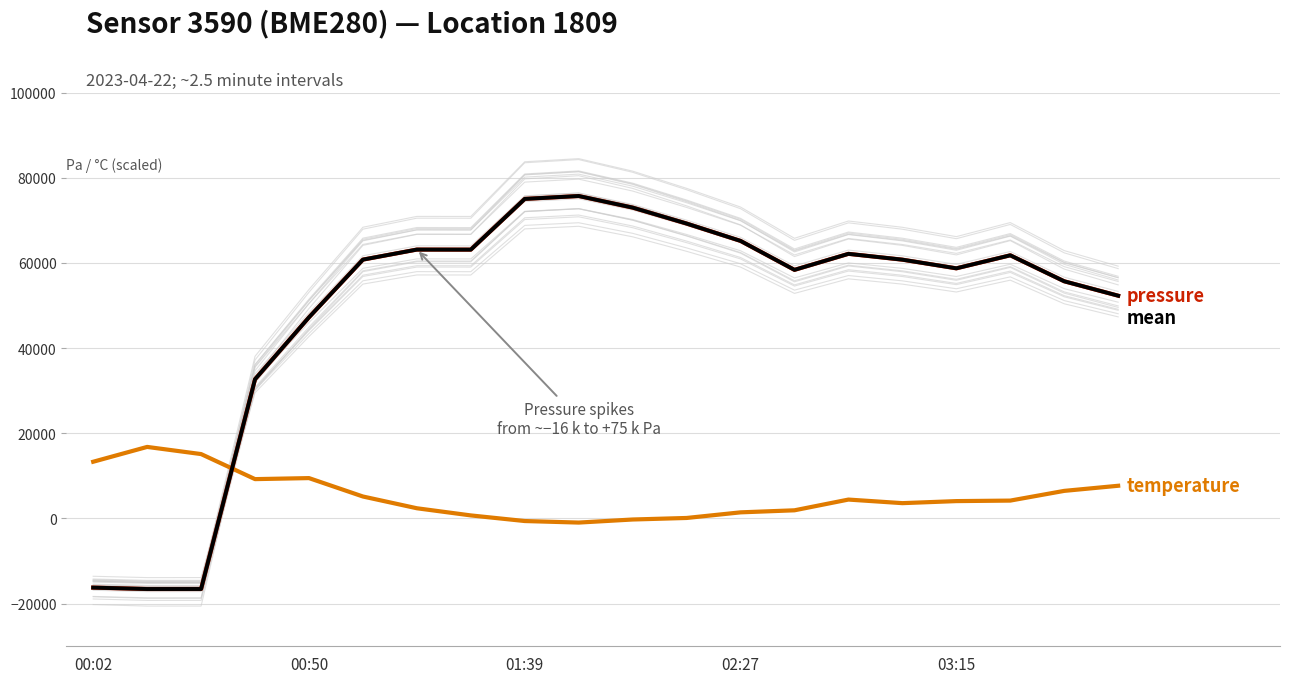

What value does the pressure series have at 02:27?

65161.0